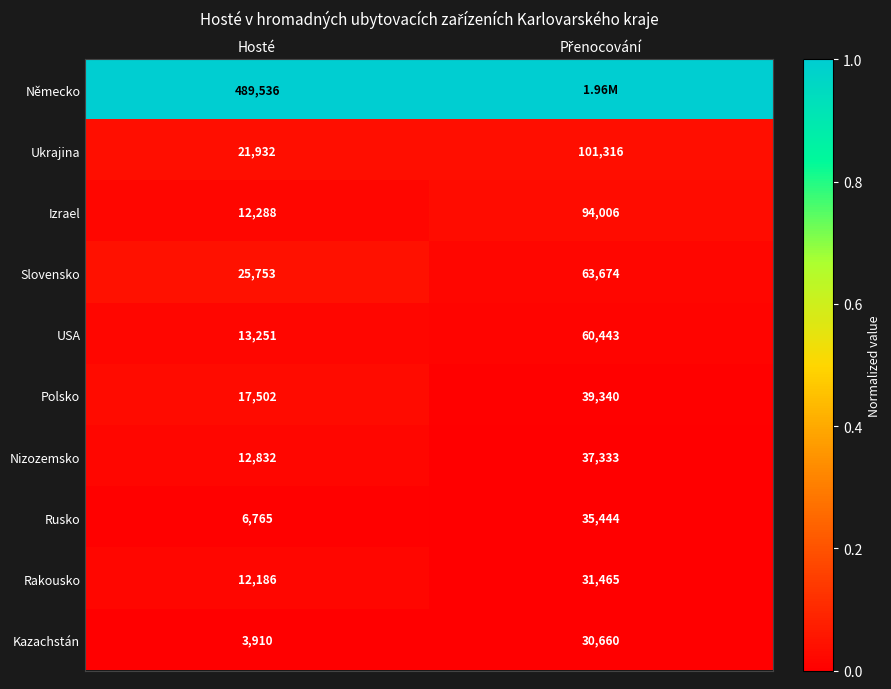

What is the total value across all series at Hosté?

615955